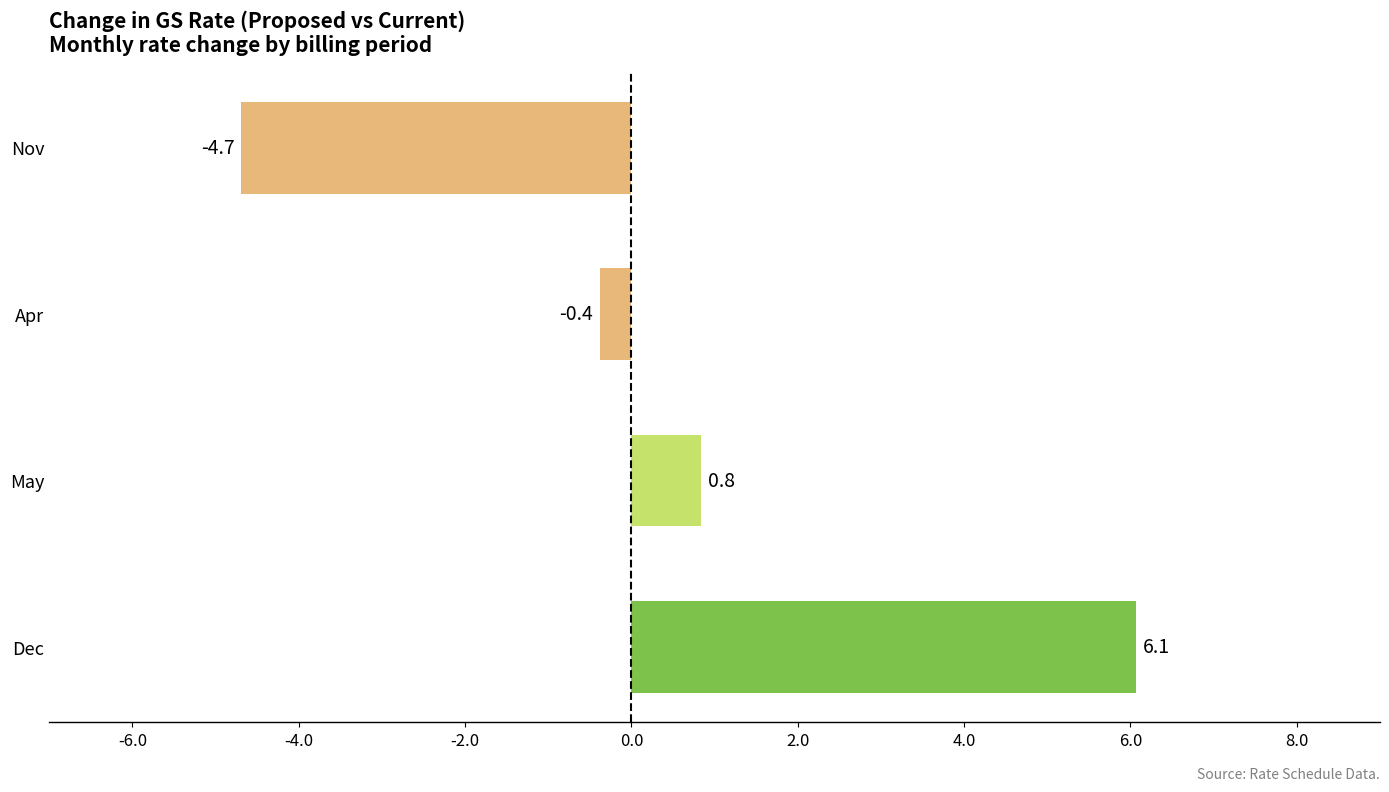

Is it true that the value at Nov is -2.4?

False